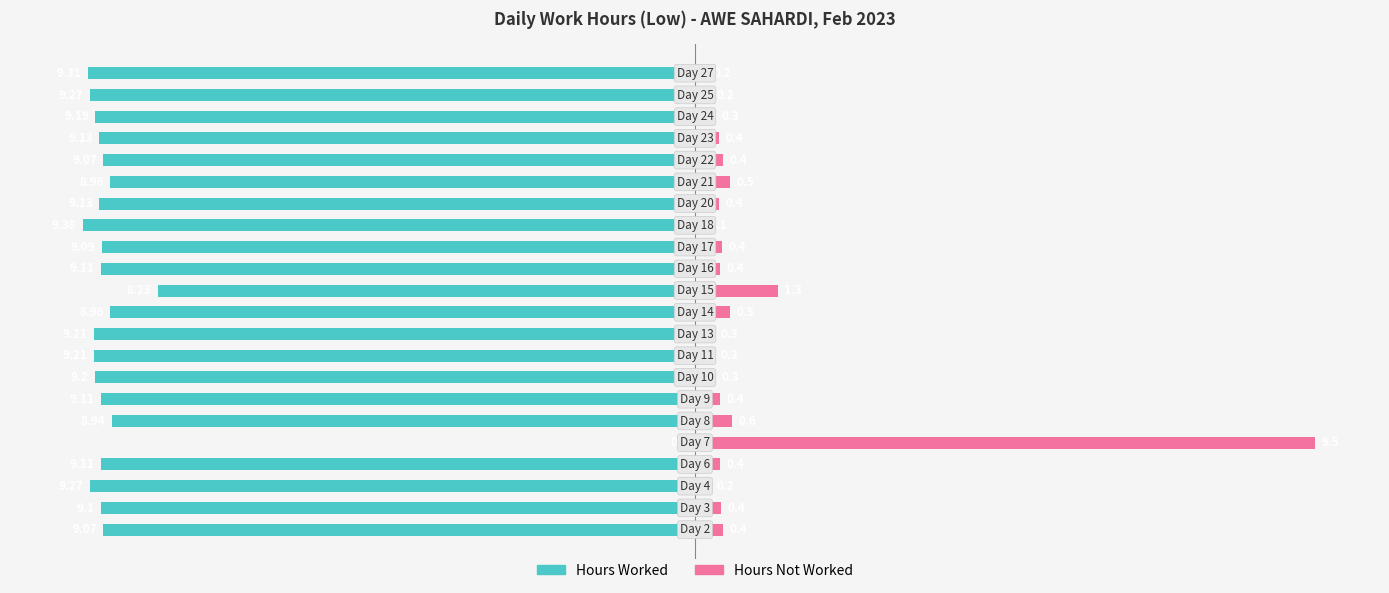

Which series has the largest range (max minus min)?

Hours Worked